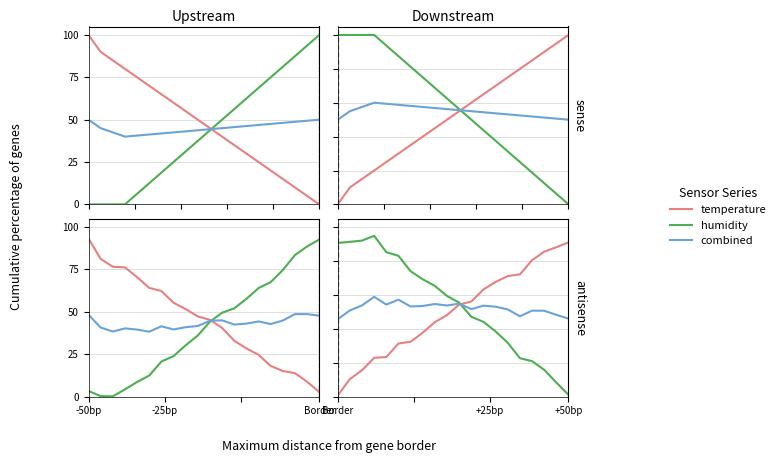

List the series in order of their overall mean, highest first.

humidity, combined, temperature